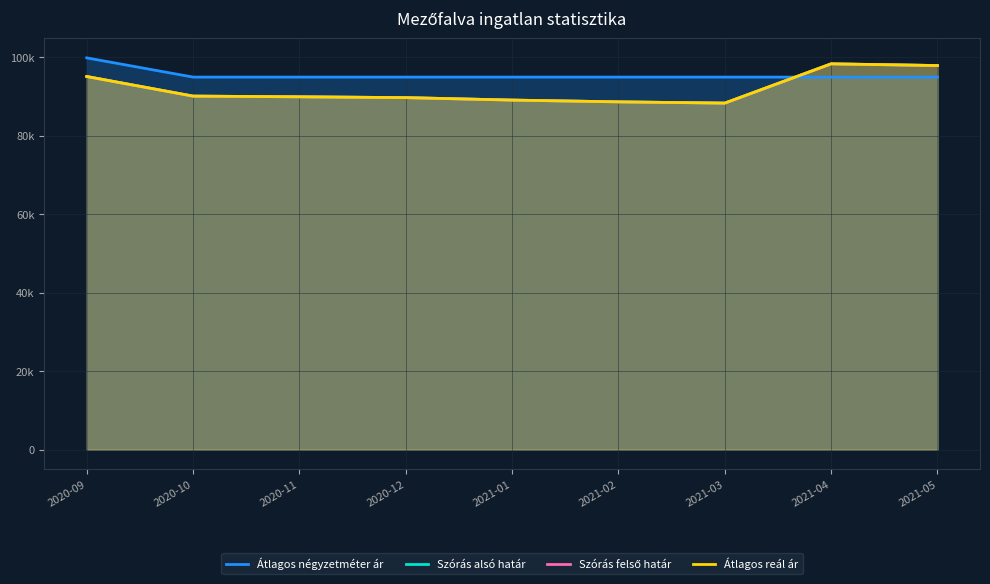

What is the spread (max minus min) of values at 2021-01?

5862